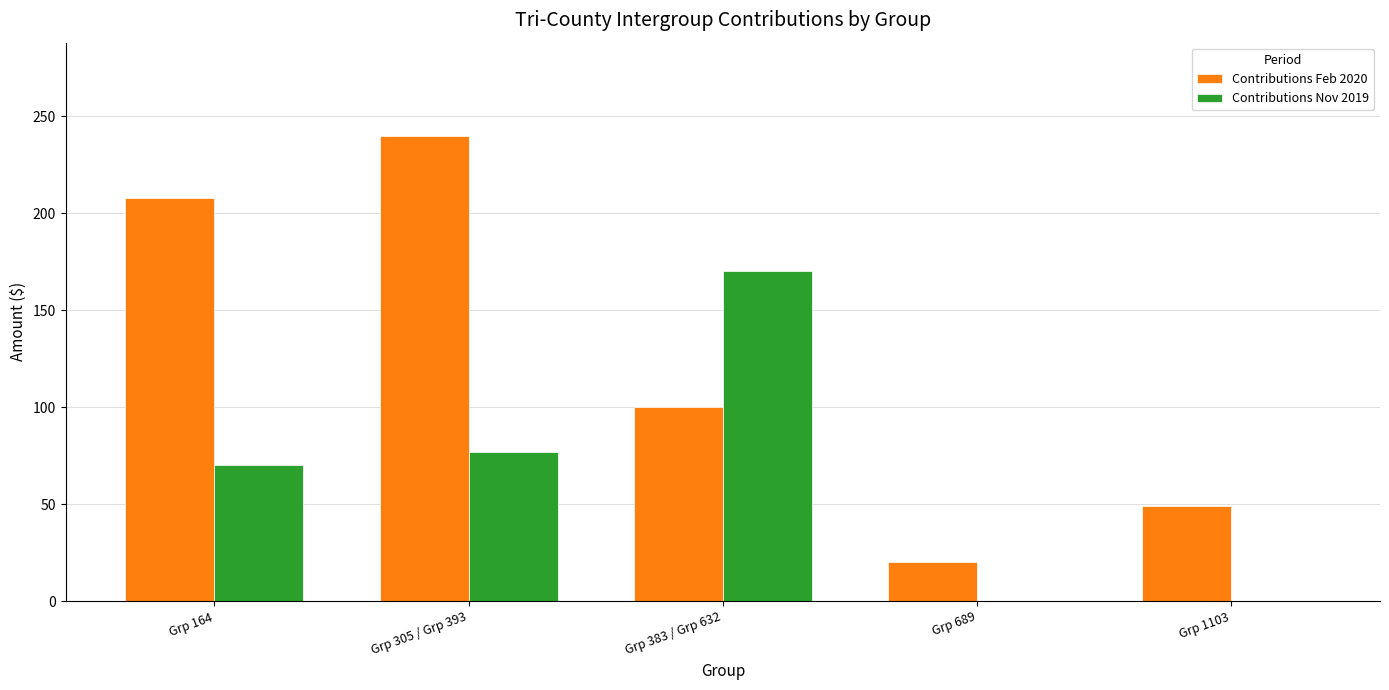

What is the spread (max minus min) of values at Grp 1103?

49.3